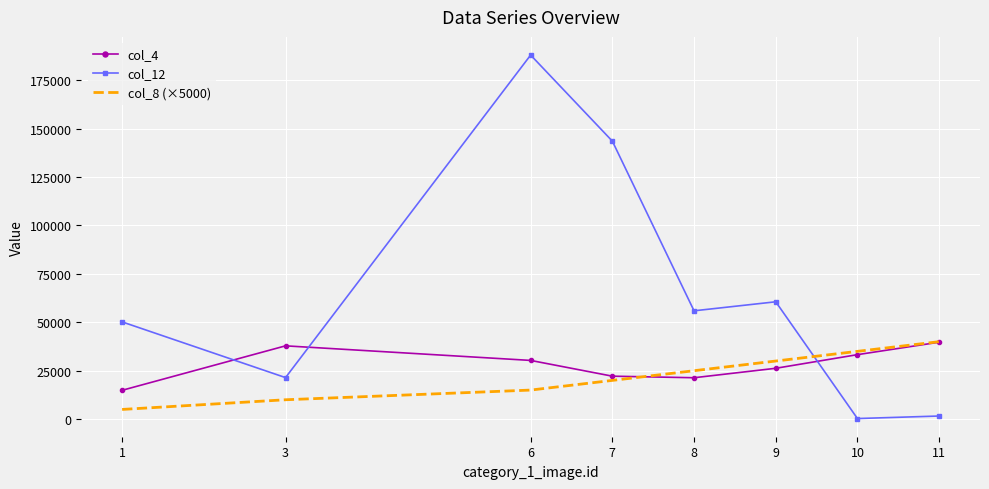

Which series changed the most between 3 and 6?

col_12